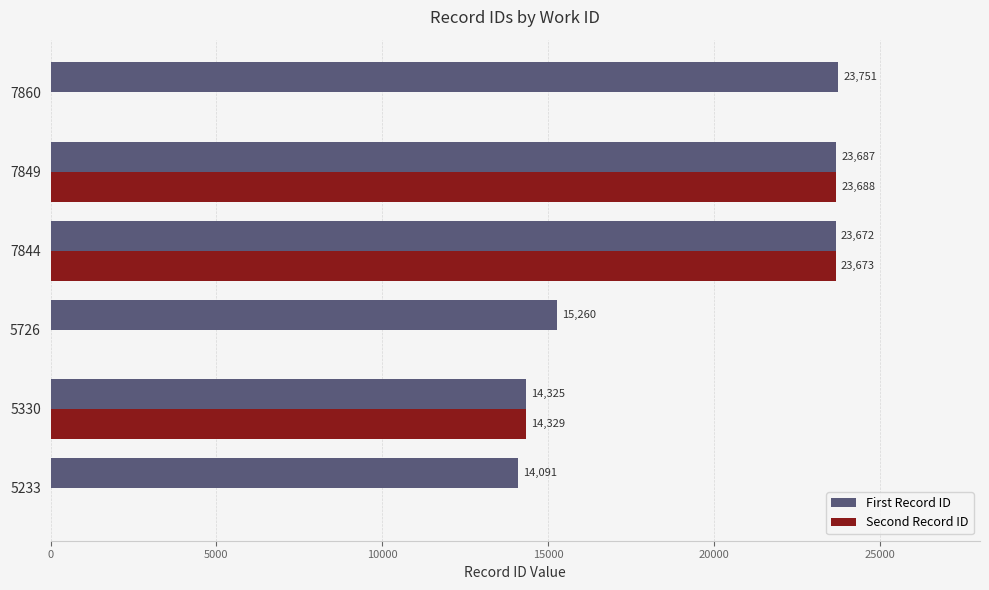

What is the sum of the First Record ID values at 5330 and 5233?

28416